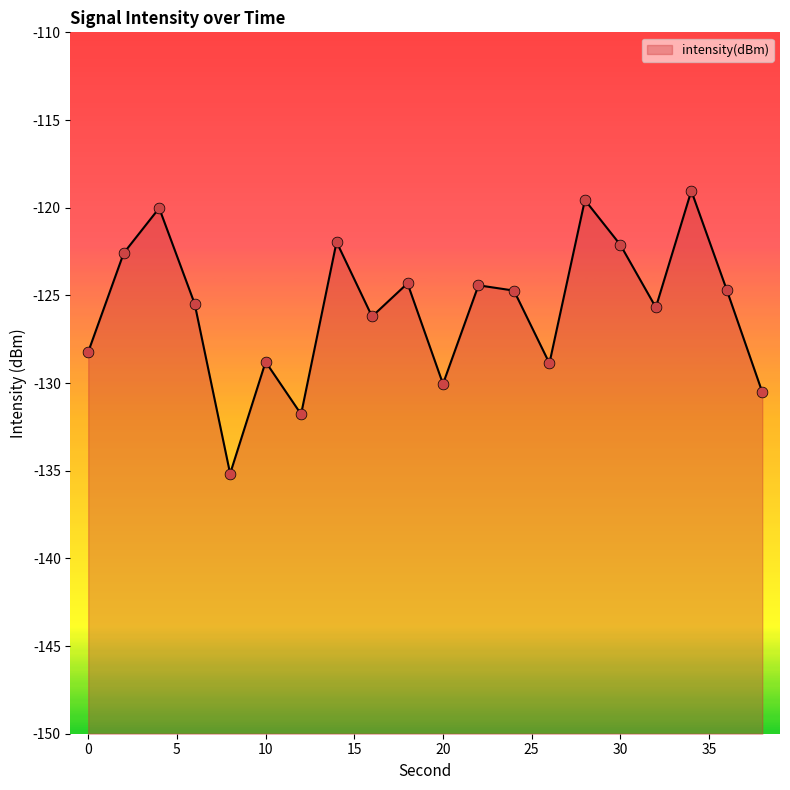

Which has a higher value, 36 or 18?

18